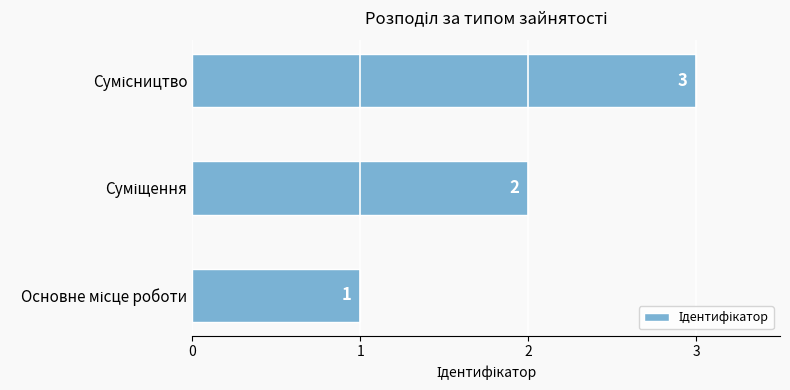

How many values are between 1 and 3?

3